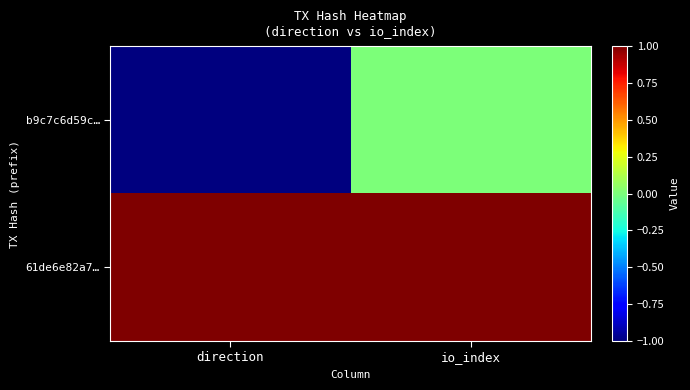

Which series has the largest range (max minus min)?

b9c7c6d59c…